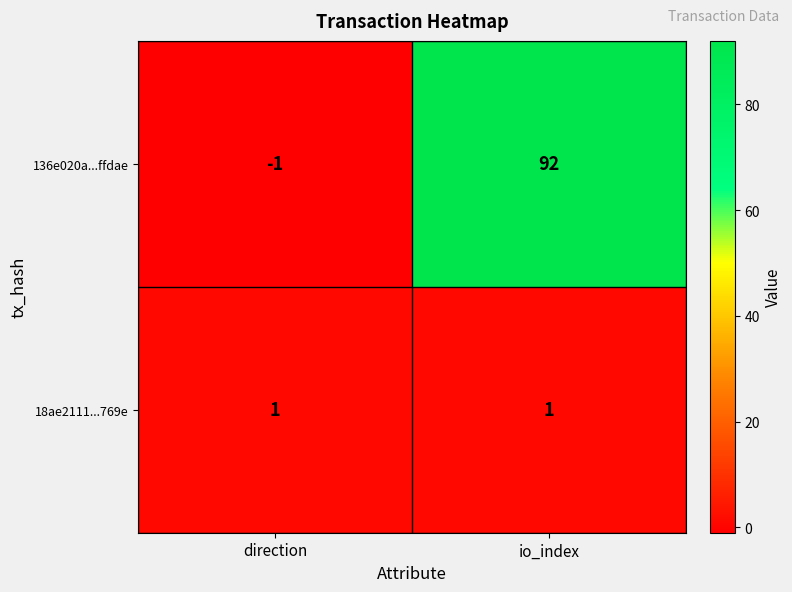

The value of 18ae2111...769e at direction is 1. True or false?

True